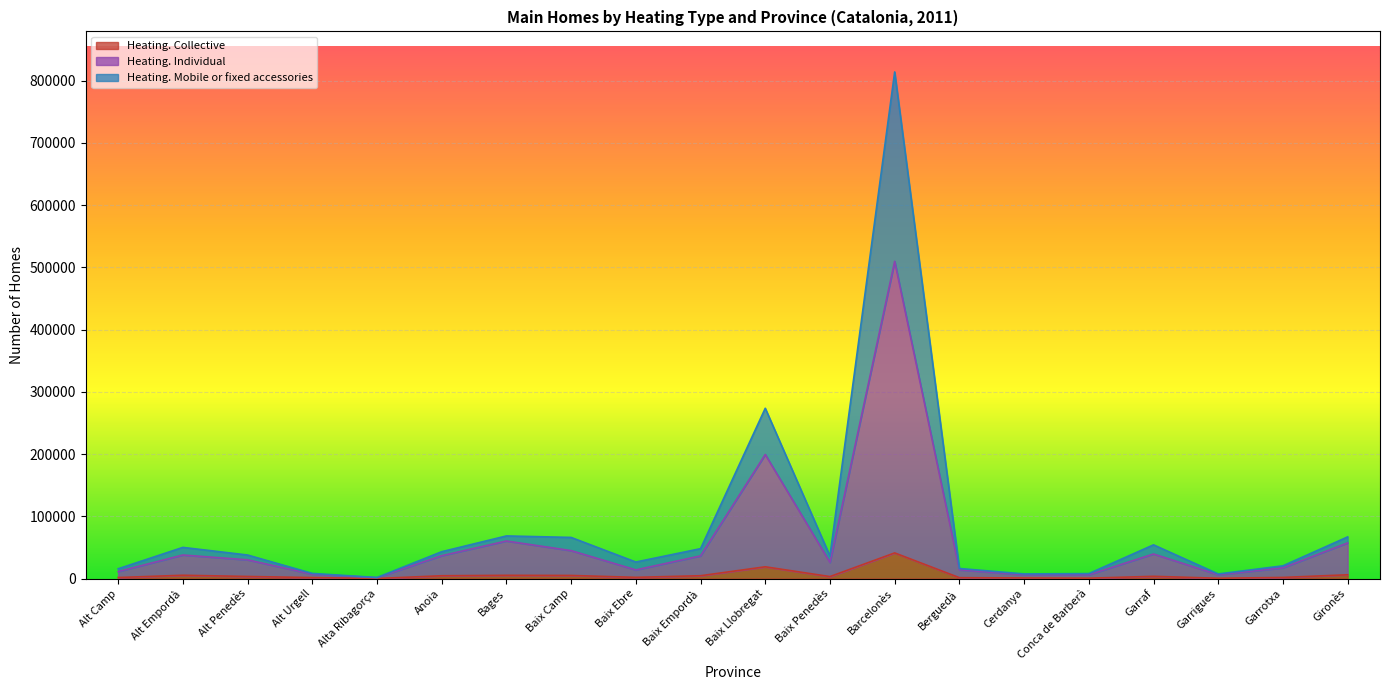

What is the difference between the maximum and minimum values in the Heating. Mobile or fixed accessories series?

812312